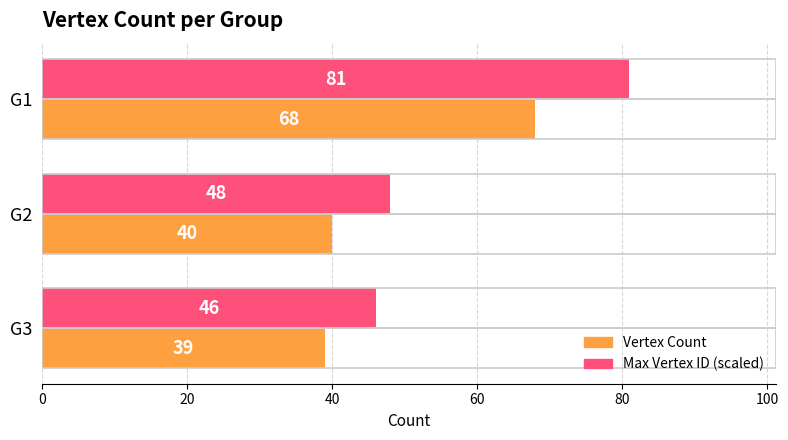

What is the difference between the highest and lowest values at G3?

7